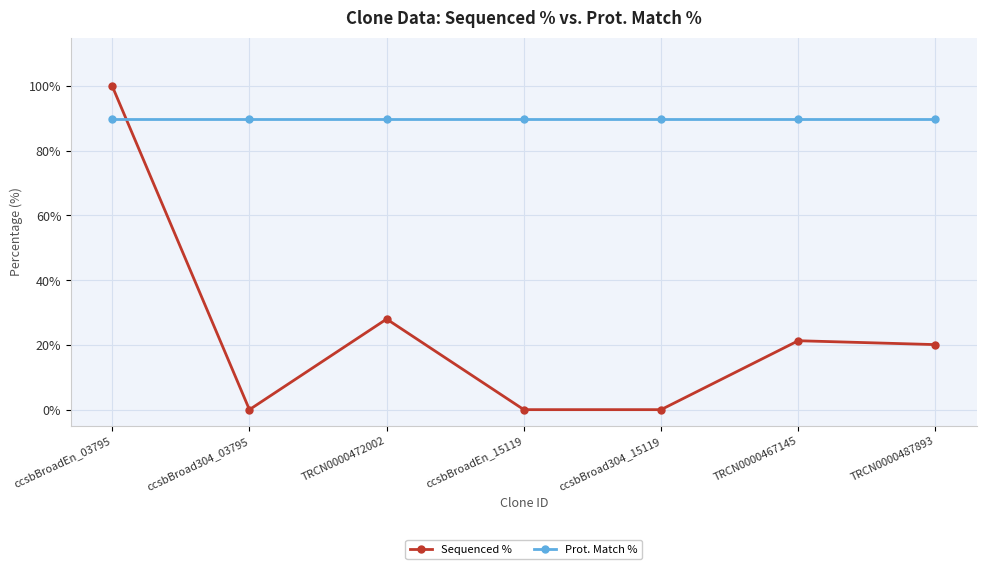

Which series changed the most between TRCN0000472002 and TRCN0000487893?

Sequenced %